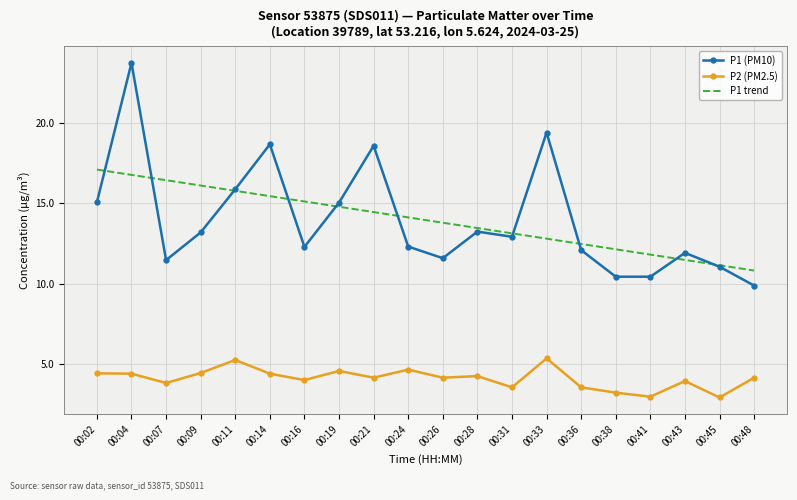

What is the minimum value for P1 (PM10)?

9.9